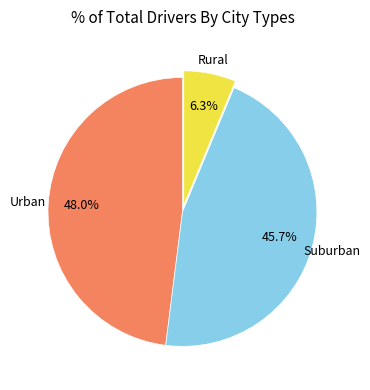

Does any single category account for the majority?

No